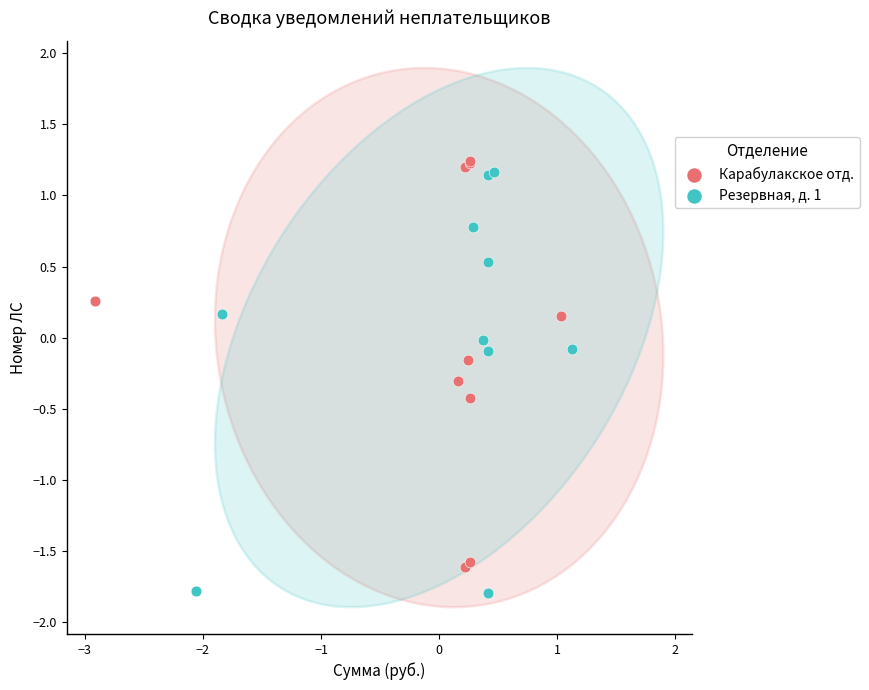

Which series has the widest spread of Y values?

Резервная, д. 1